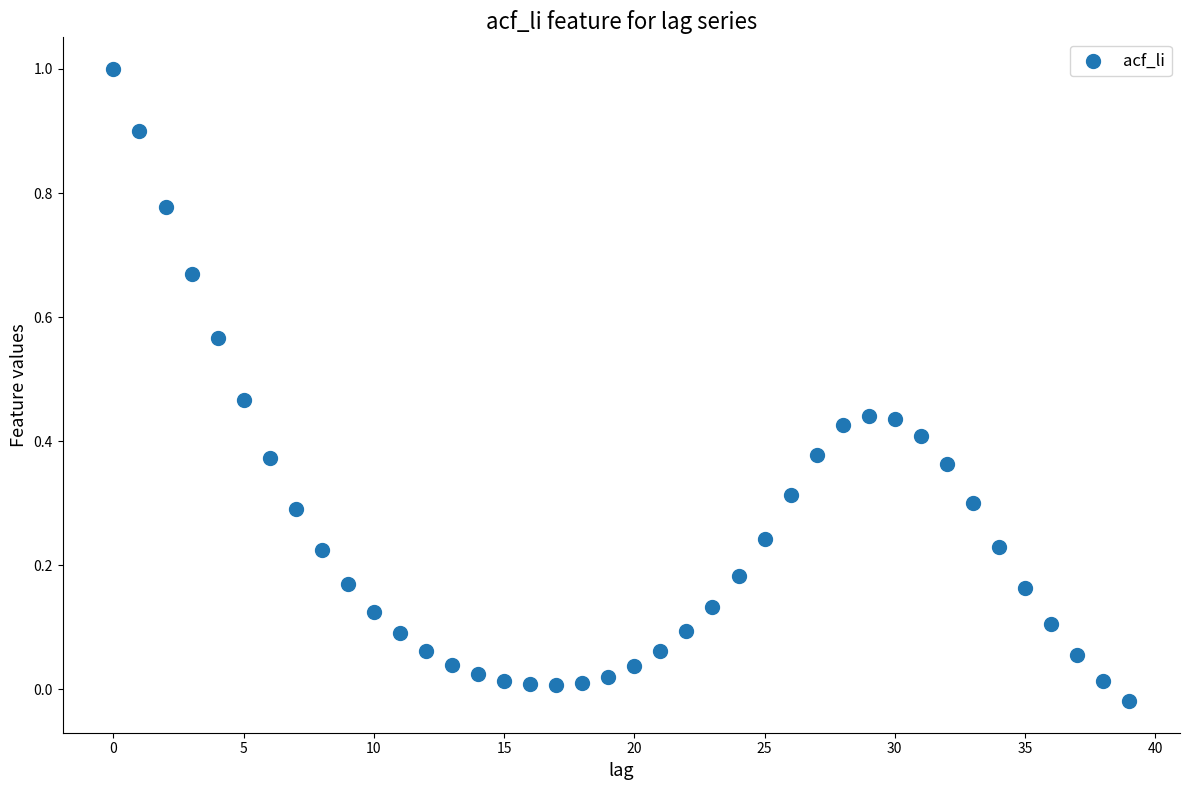

What is the range of Y values (max minus min)?

1.0